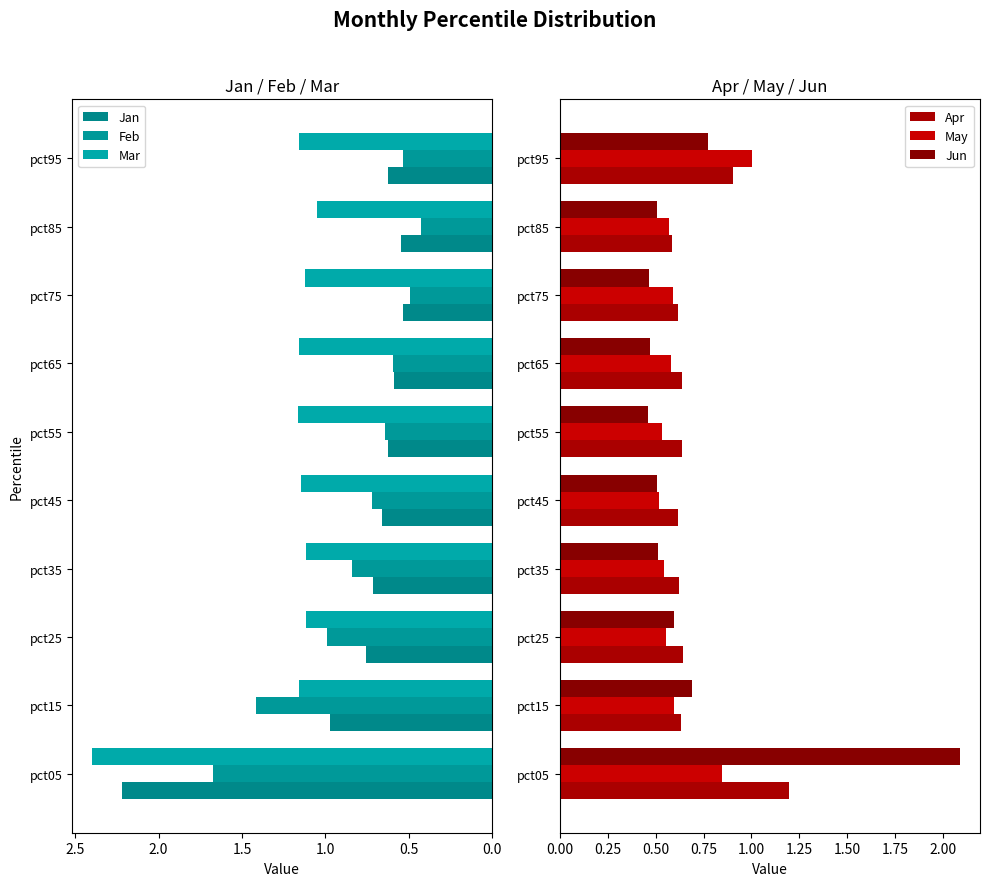

What is the sum of the Feb values at pct65 and pct45?

1.3